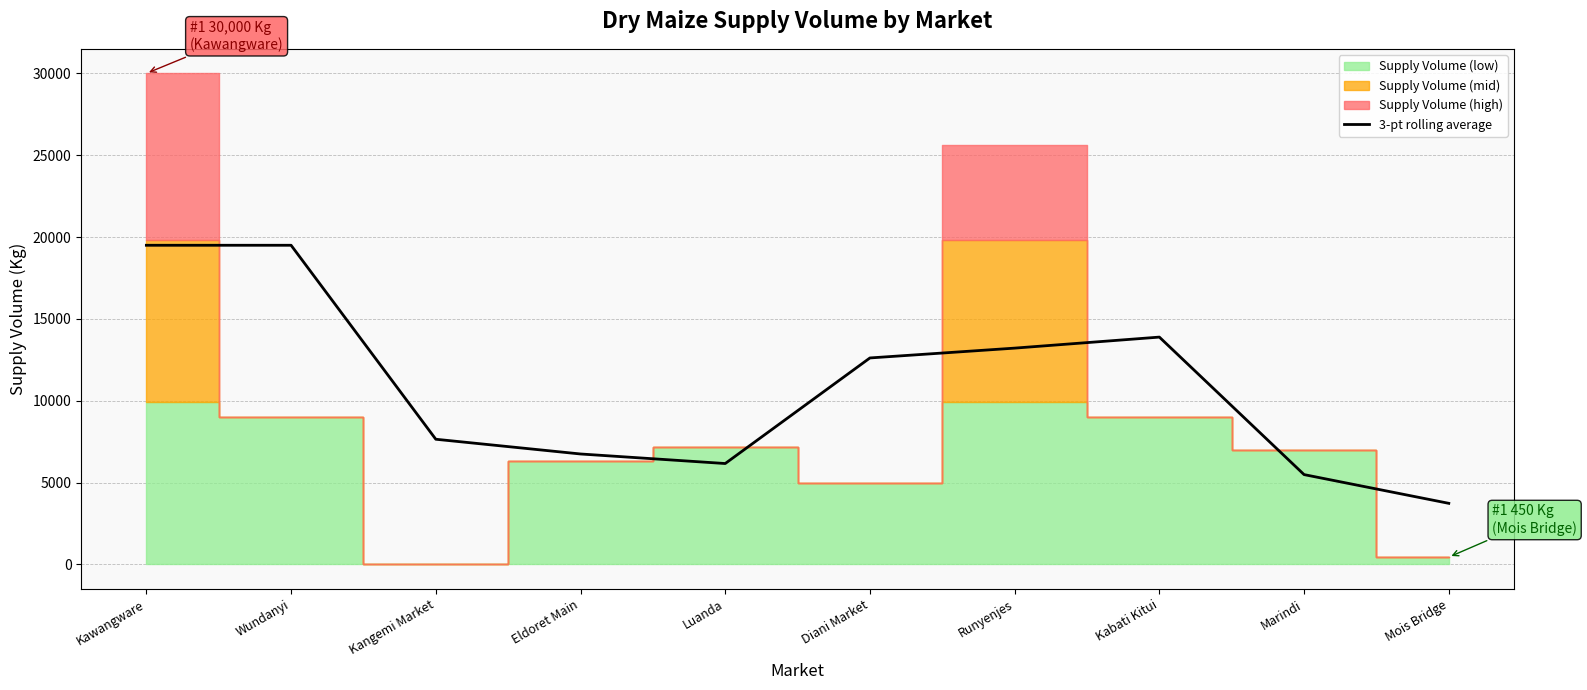

Where is 3-pt rolling average nearest to the value 11617?

Diani Market